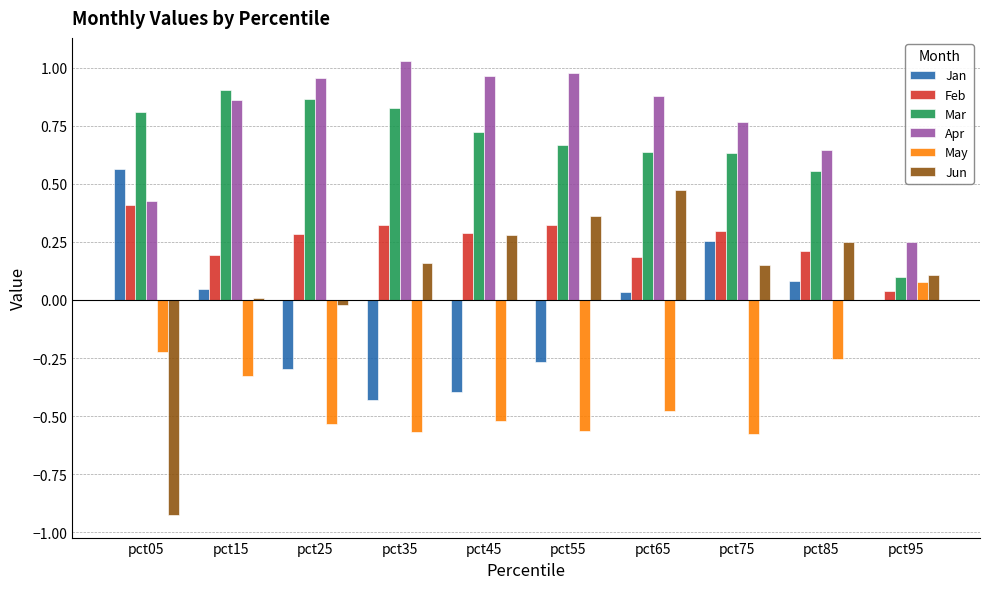

Which series has the largest total across all categories?

Apr